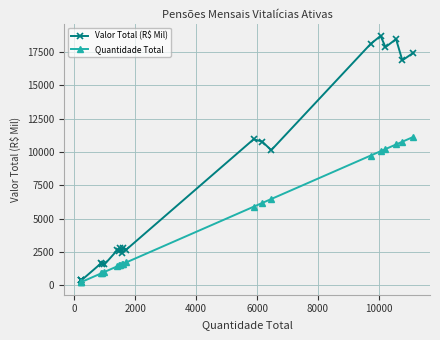

Which series has the largest total across all categories?

Valor Total (R$ Mil)